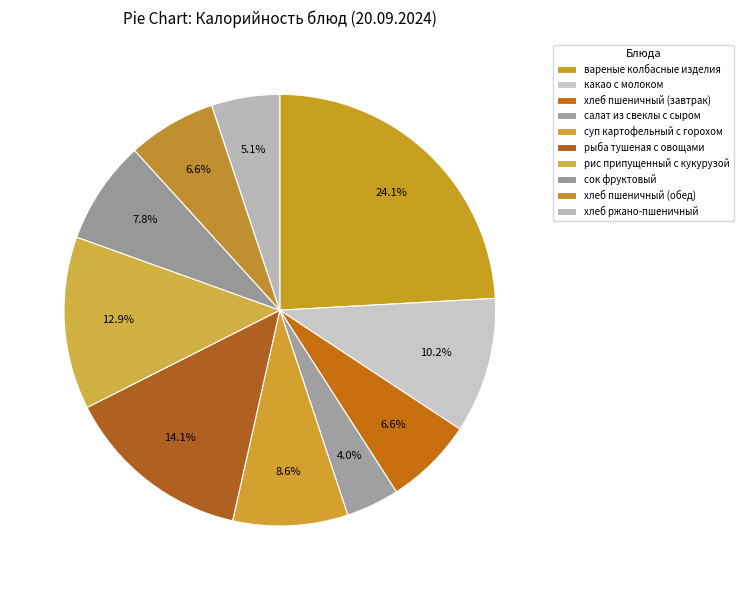

Count the number of slices in the pie.

10